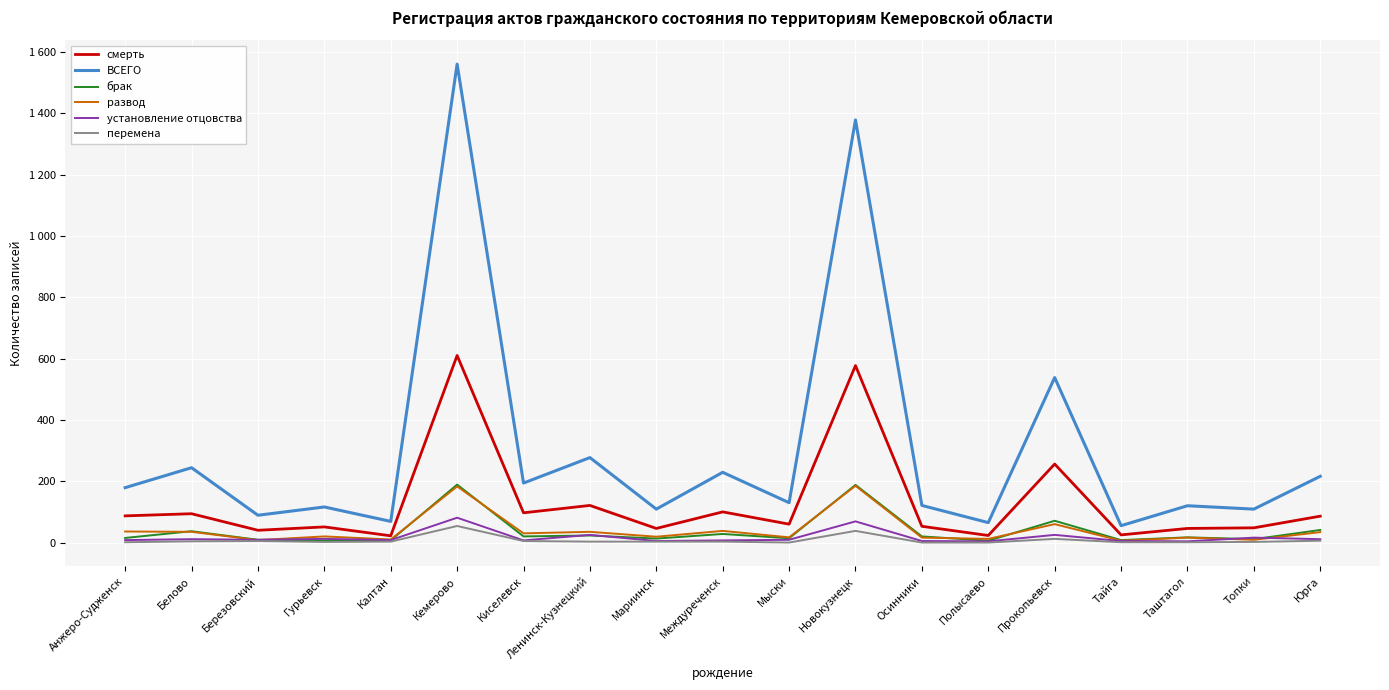

True or false: смерть and установление отцовства intersect in this chart.

False